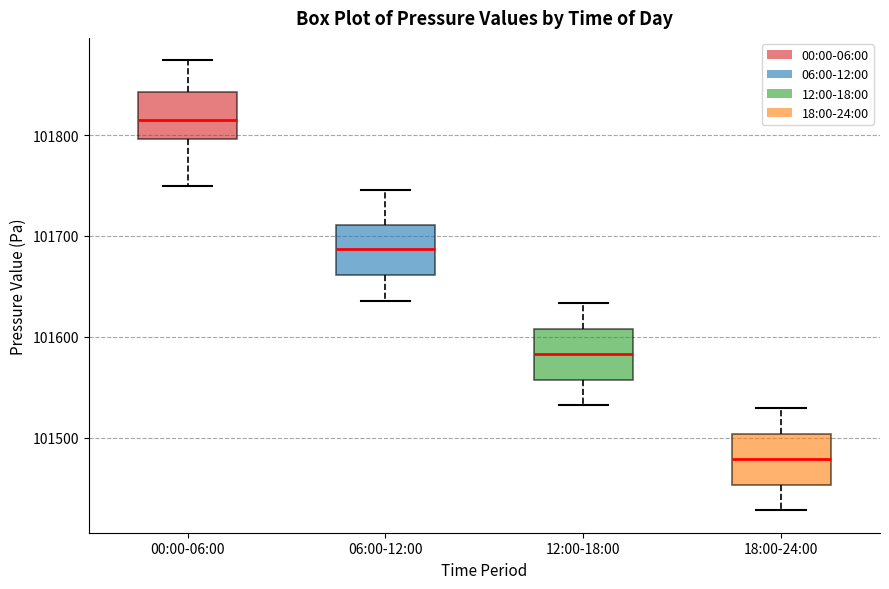

Which box's median line is the lowest?

18:00-24:00